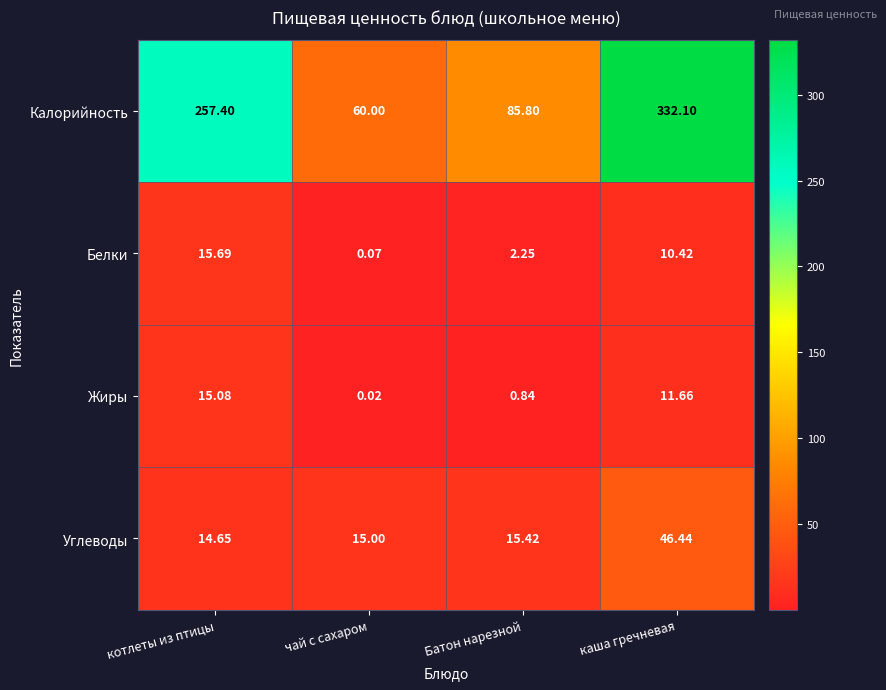

At which label is Белки closest to 7?

каша гречневая